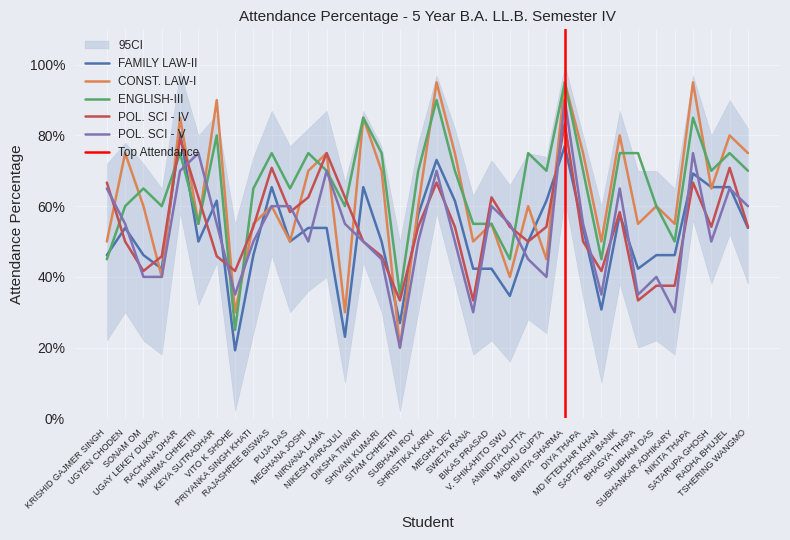

How many times do POL. SCI - IV and POL. SCI - V cross each other?

17